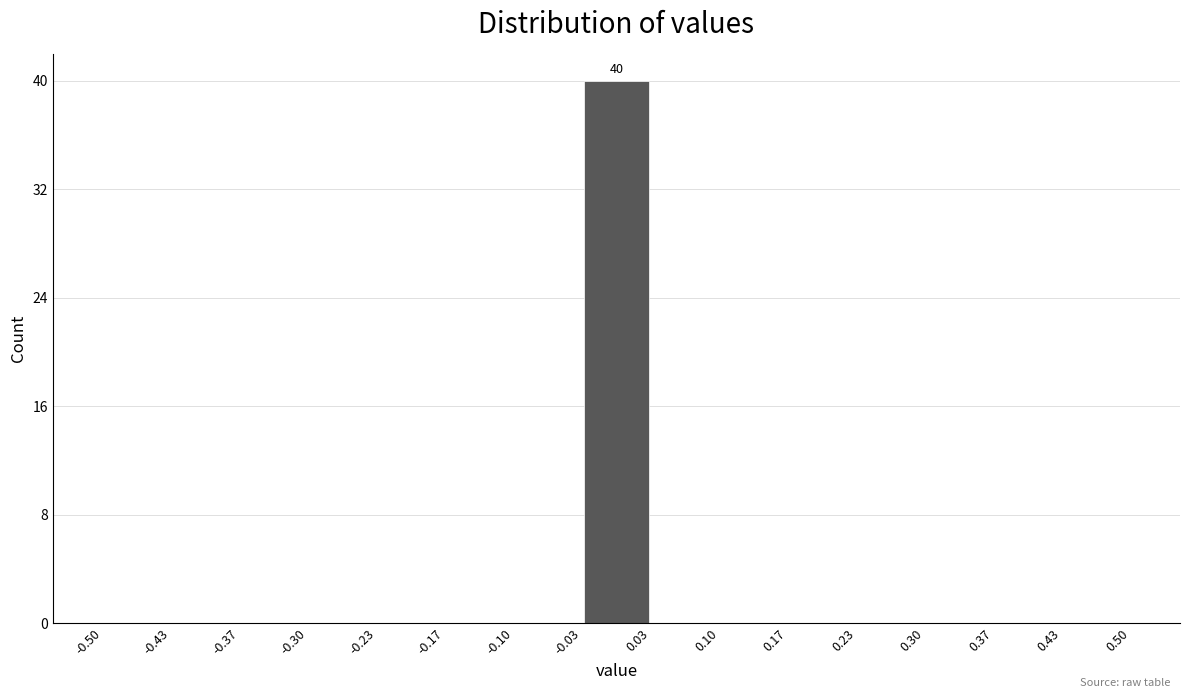

Which range on the x-axis has the tallest bar?

-0.03 to 0.03